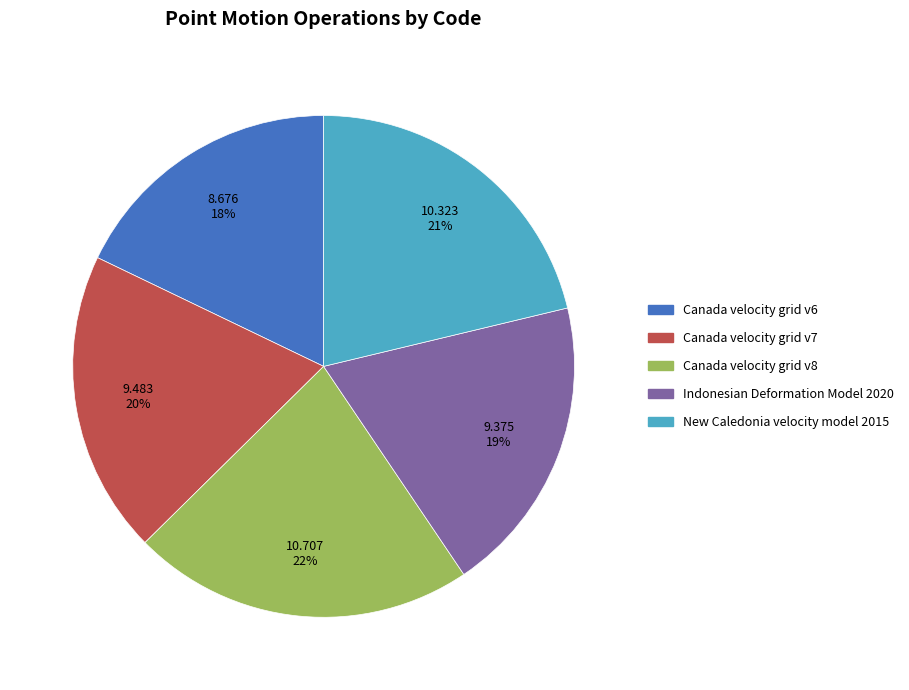

To the nearest percent, what portion does Canada velocity grid v8 represent?

22%